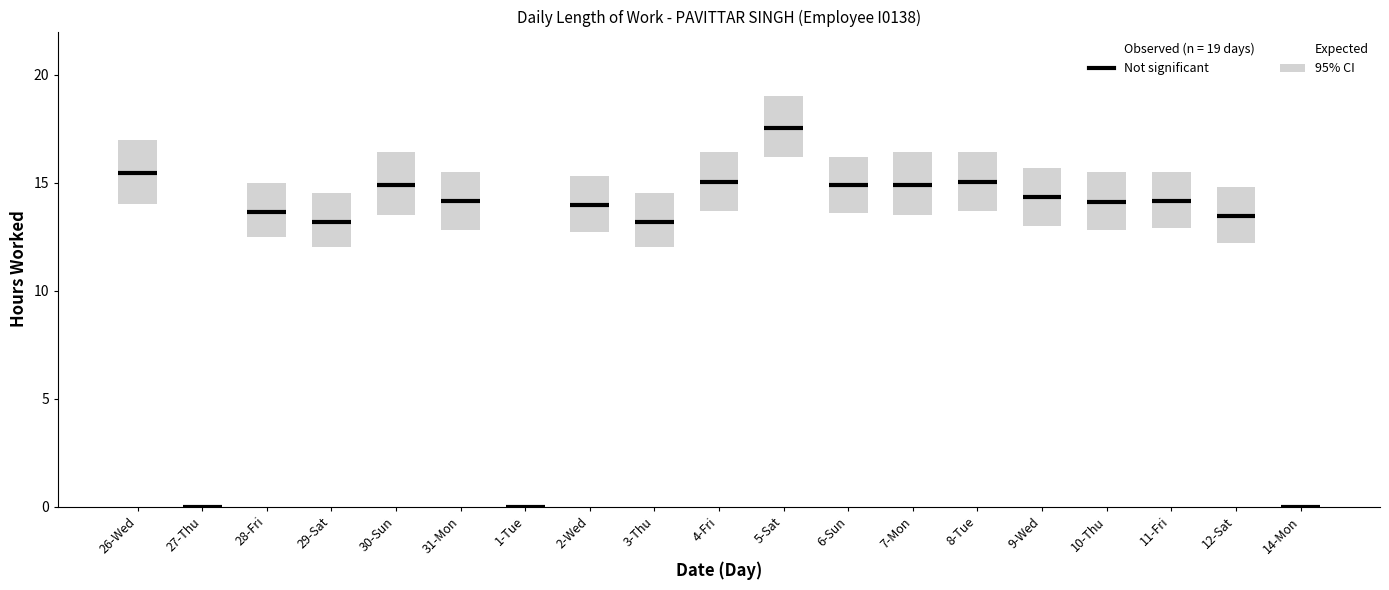

Rank the categories by value from lowest to highest.

27-Thu, 1-Tue, 14-Mon, 29-Sat, 3-Thu, 12-Sat, 28-Fri, 2-Wed, 10-Thu, 31-Mon, 11-Fri, 9-Wed, 6-Sun, 30-Sun, 7-Mon, 8-Tue, 4-Fri, 26-Wed, 5-Sat